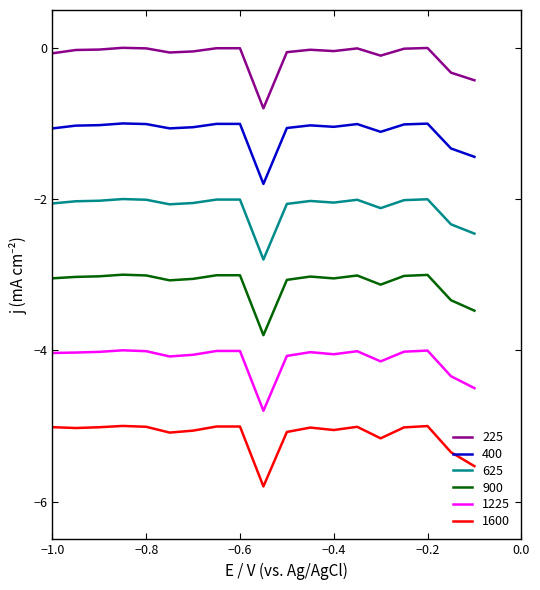

Rank the series by their average value, from highest to lowest.

225, 400, 625, 900, 1225, 1600